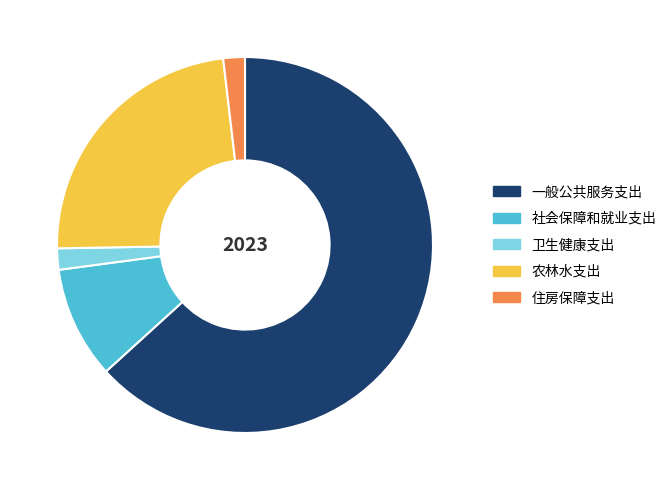

Count the number of slices in the pie.

5